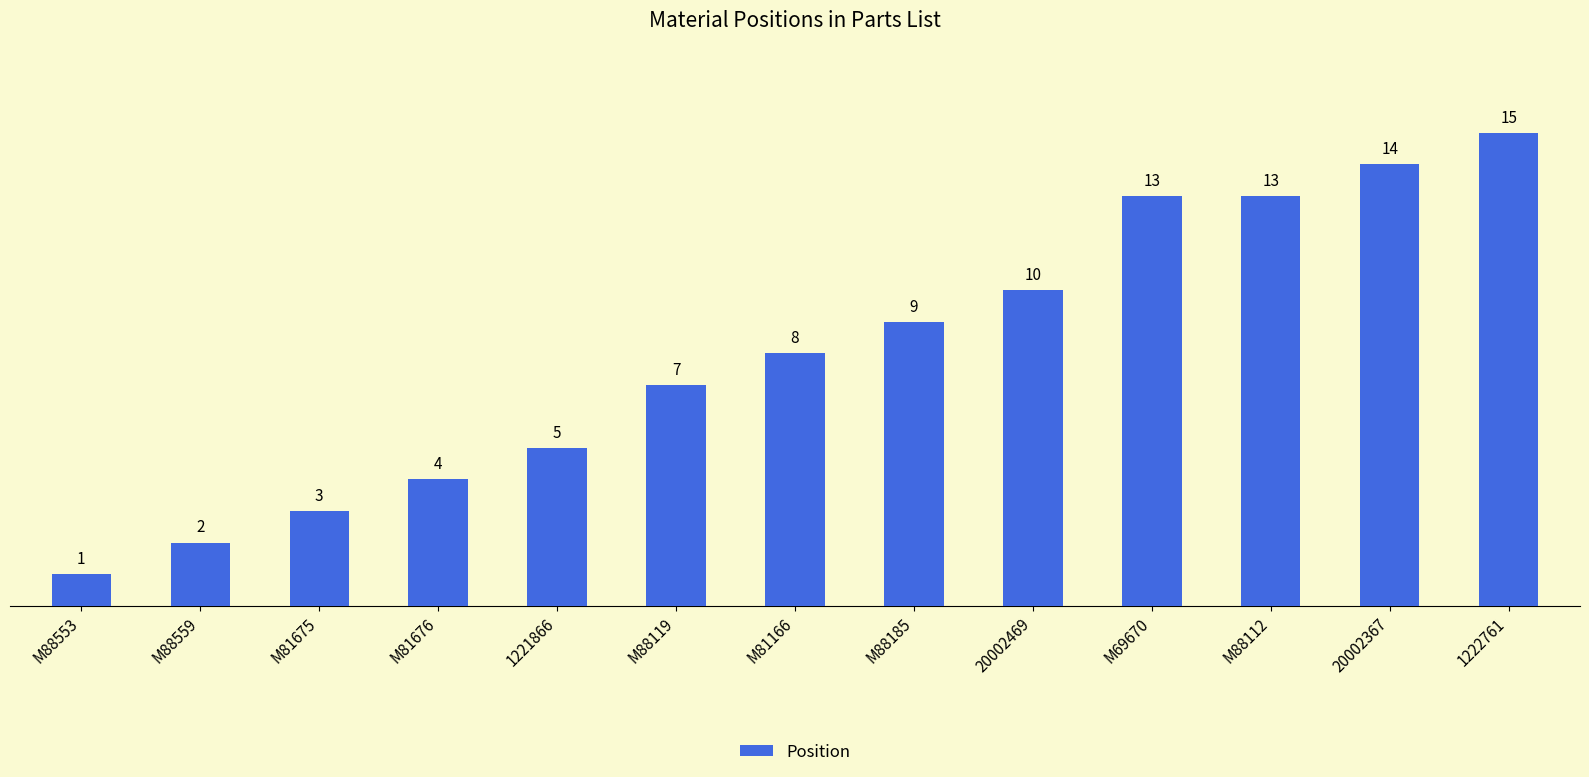

What is the change in value from M81166 to M88112?

+5